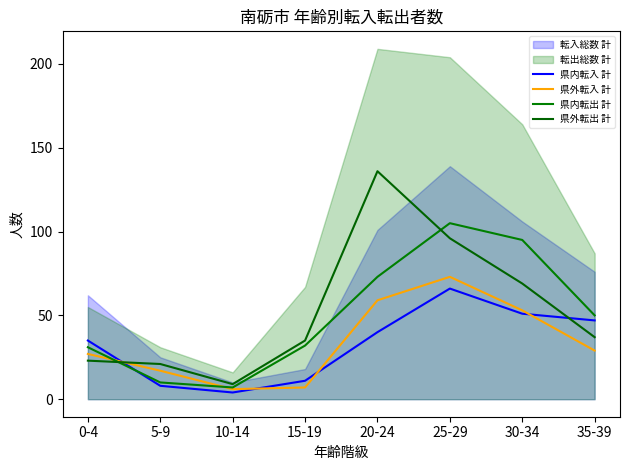

Reading left to right, list all the values displayed in this chart.

県内転入 計: 35	8	4	11	40	66	51	47
県外転入 計: 27	17	6	7	59	73	53	29
県内転出 計: 31	10	7	32	73	105	95	50
県外転出 計: 23	21	9	35	136	96	69	37